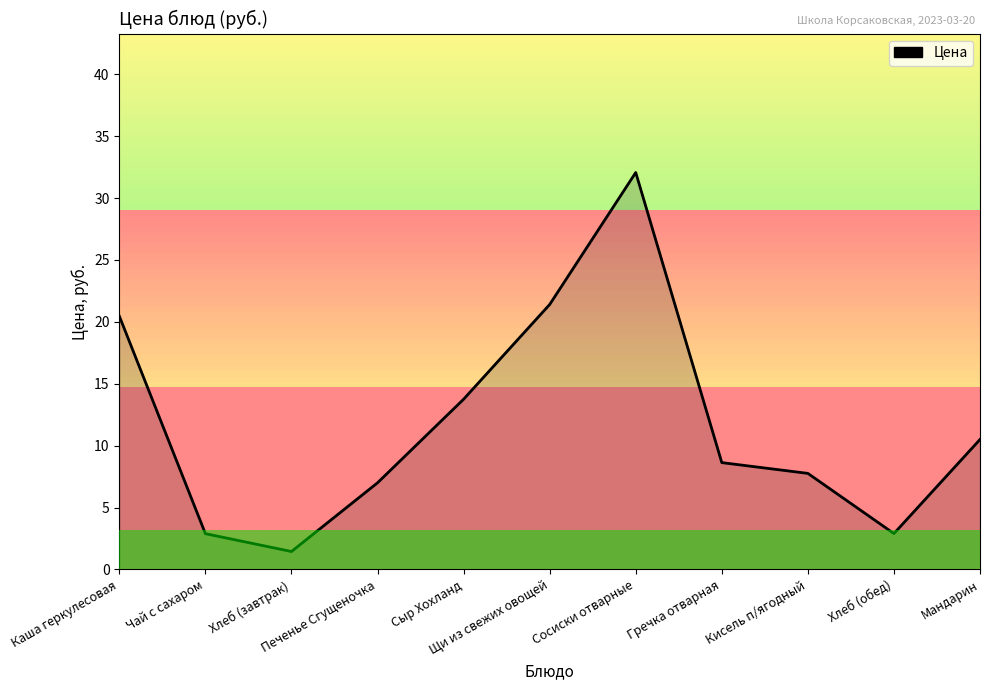

How many lines are shown in the chart?

1